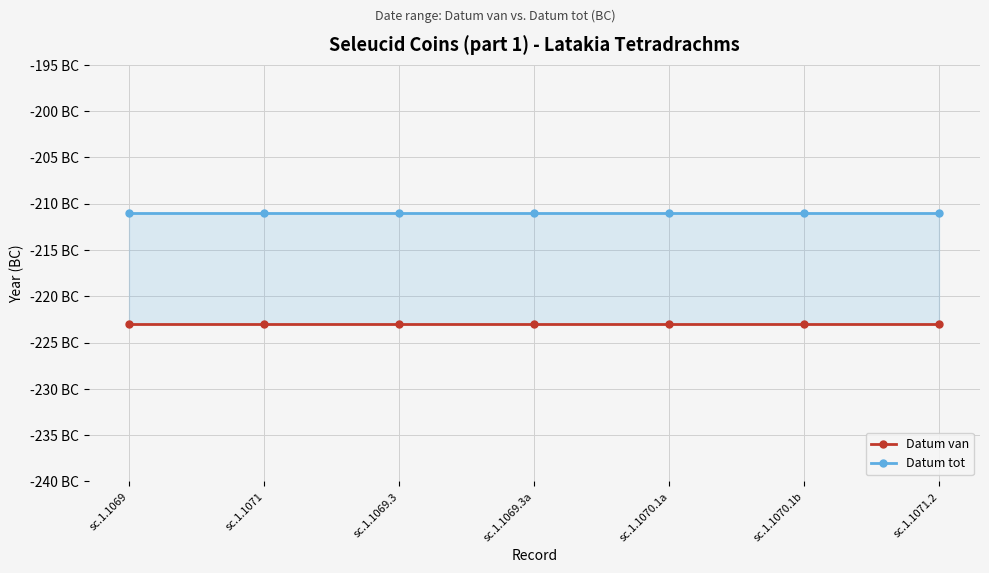

What is the label of the 7th point from the right?

sc.1.1069